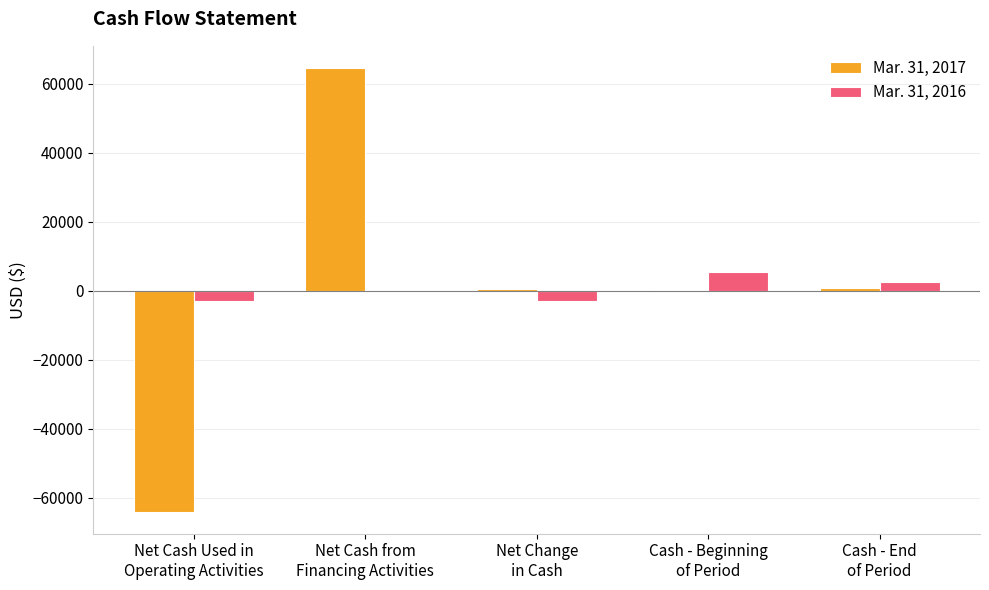

The Mar. 31, 2017 series shows 132 at Cash - Beginning
of Period. True or false?

True